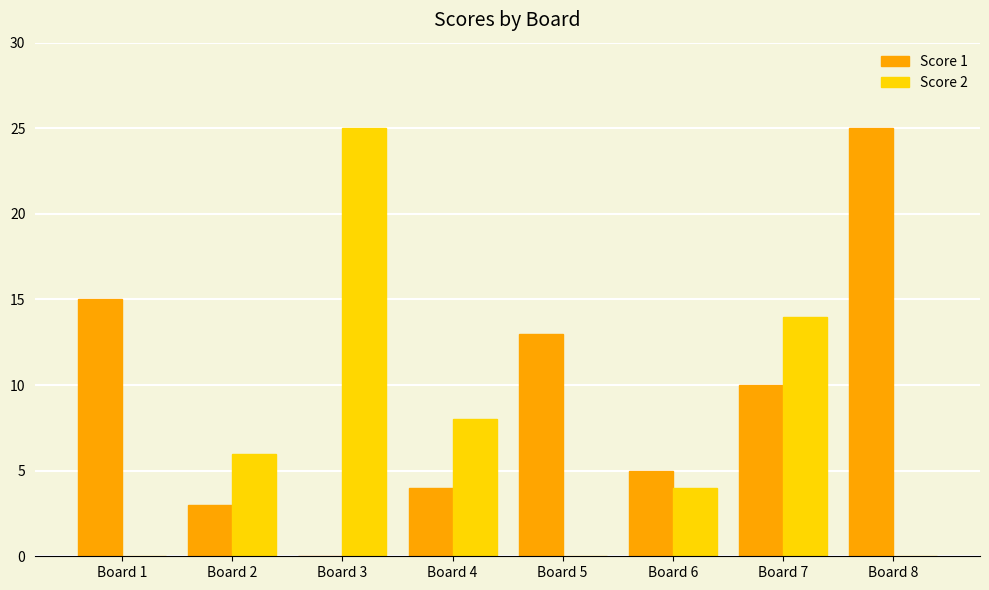

What is the sum of all Score 1 values?

75